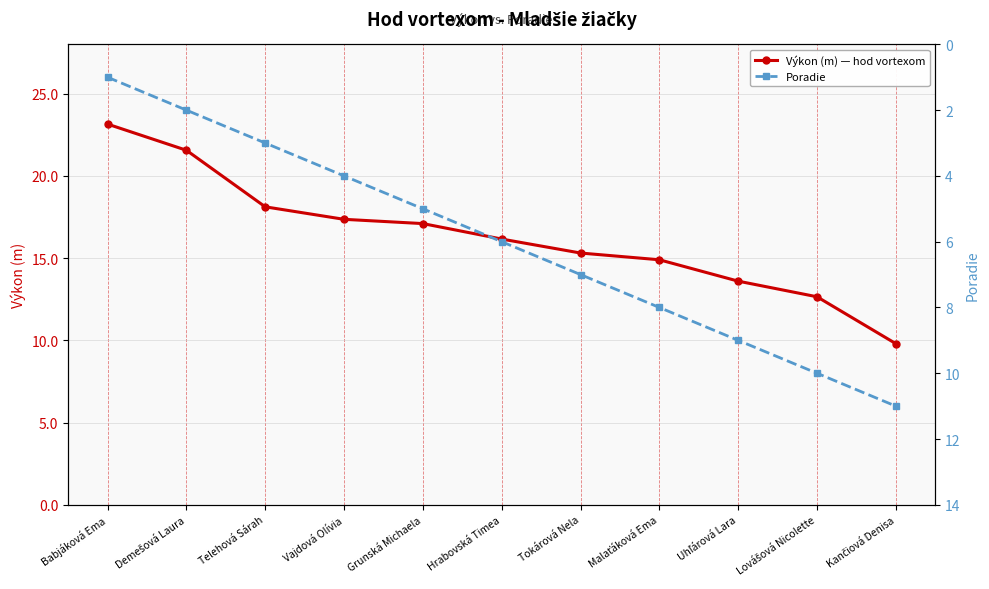

At how many categories does at least one series exceed 11?

10